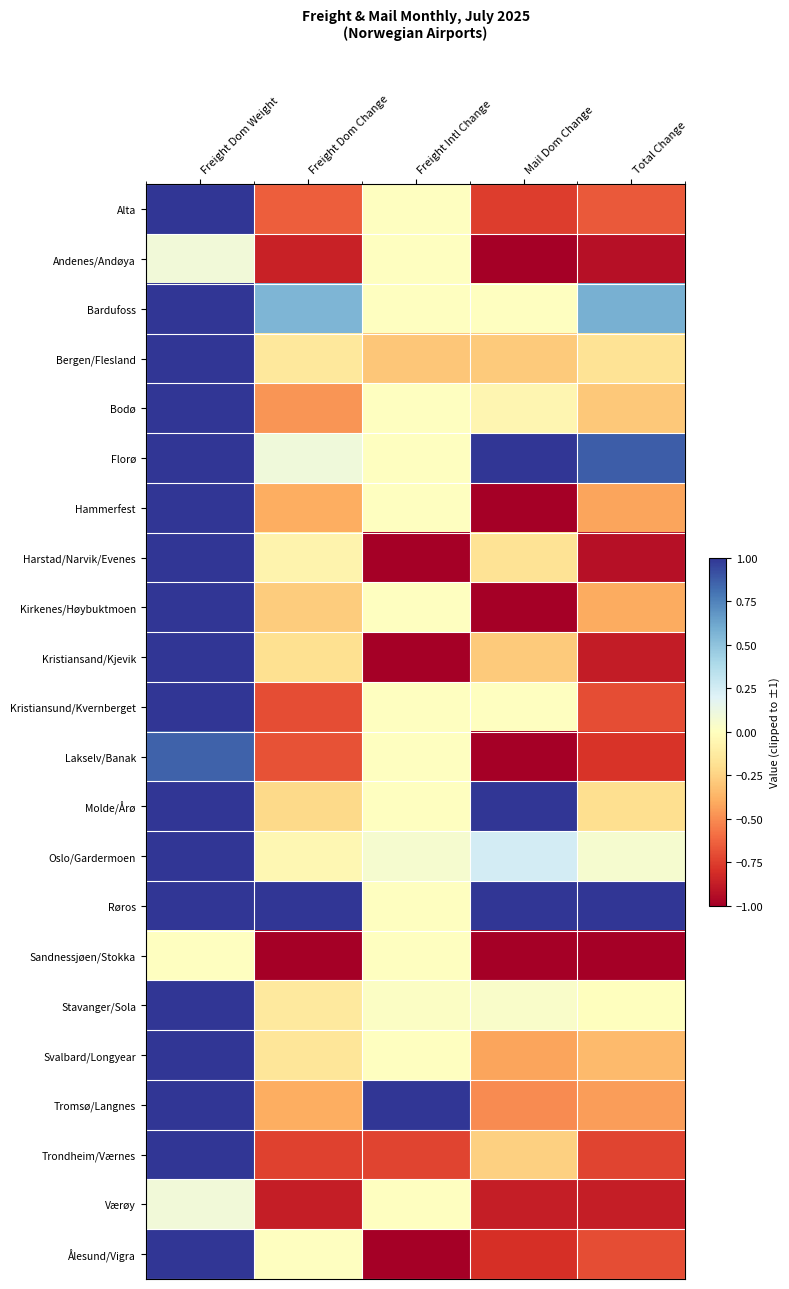

Rank the series at Total Change from highest to lowest value.

Røros, Florø, Bardufoss, Oslo/Gardermoen, Stavanger/Sola, Bergen/Flesland, Molde/Årø, Bodø, Svalbard/Longyear, Kirkenes/Høybuktmoen, Hammerfest, Tromsø/Langnes, Alta, Kristiansund/Kvernberget, Ålesund/Vigra, Trondheim/Værnes, Lakselv/Banak, Værøy, Kristiansand/Kjevik, Andenes/Andøya, Harstad/Narvik/Evenes, Sandnessjøen/Stokka